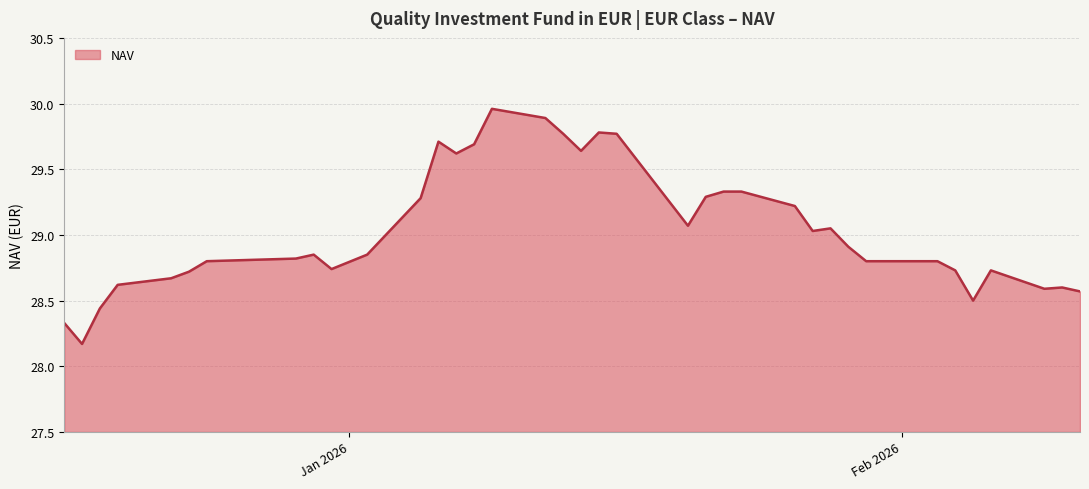

What is the difference between the maximum and minimum values?

1.8